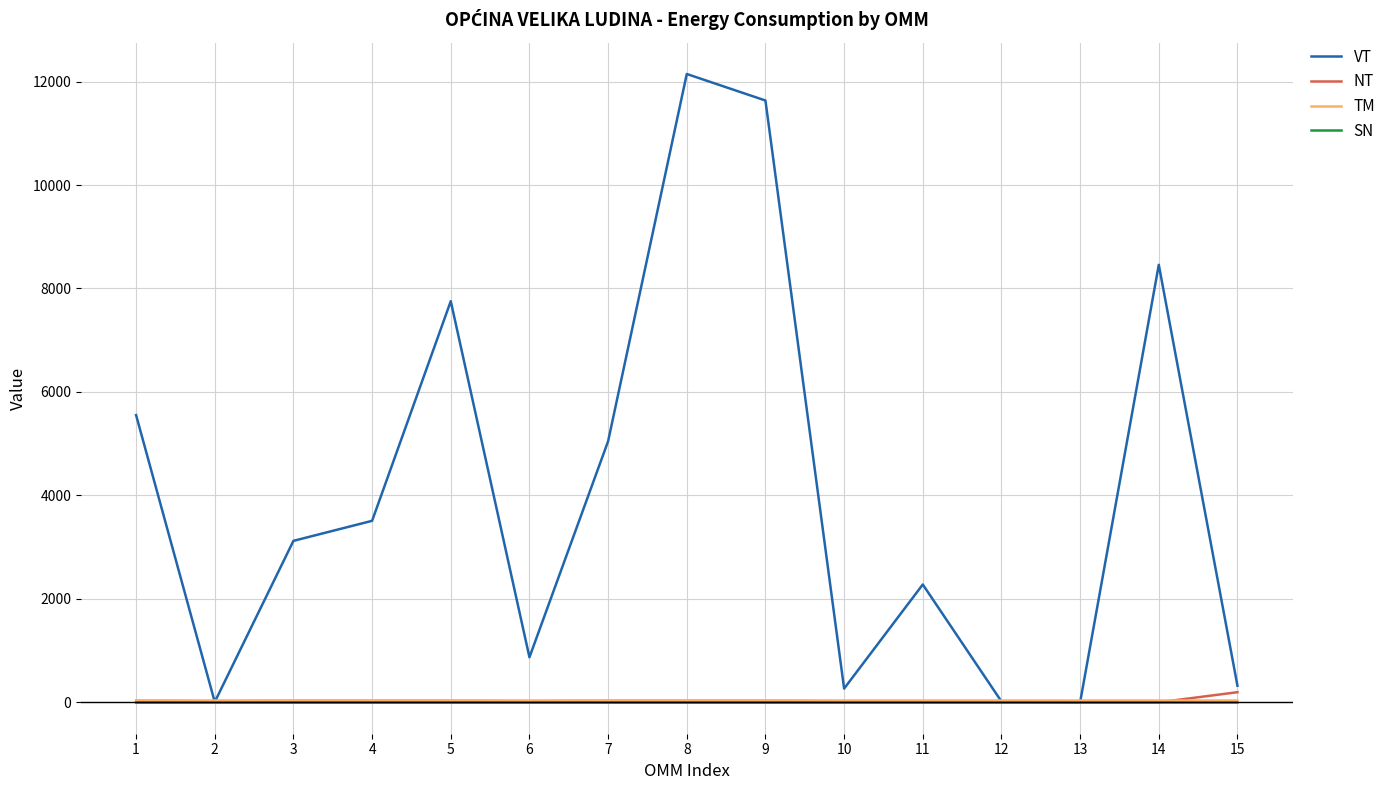

Which series has the largest range (max minus min)?

VT